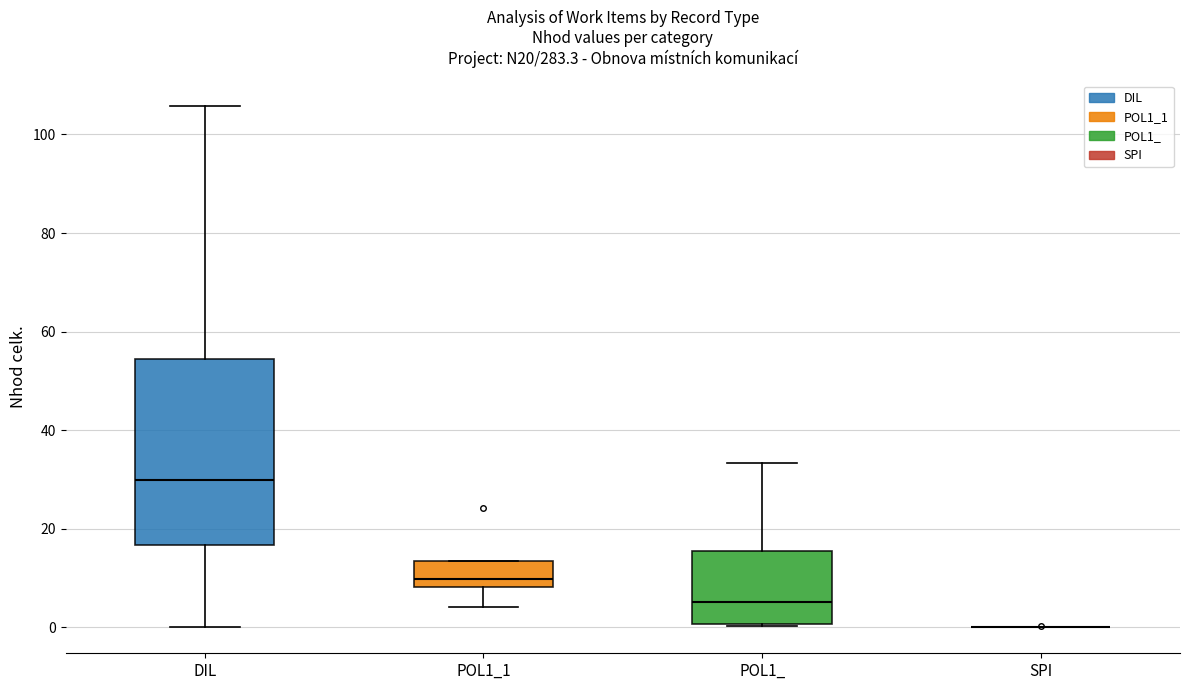

Comparing the boxes themselves (not the whiskers), which one is the tallest?

DIL